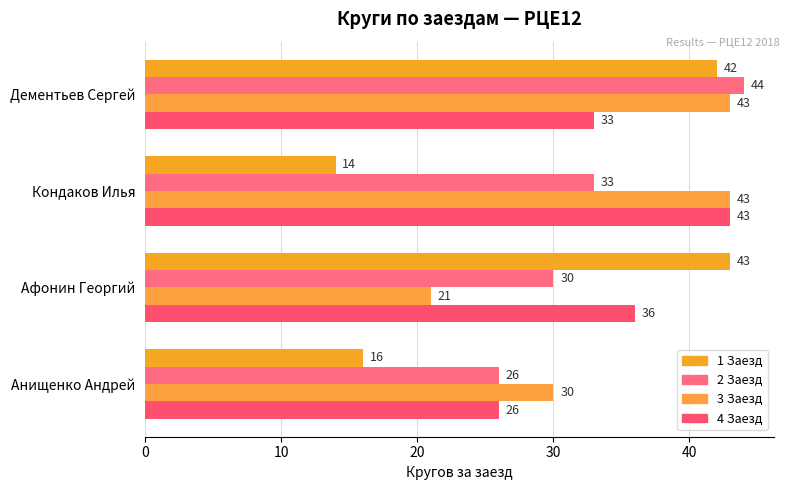

What is the sum of all 4 Заезд values?

138